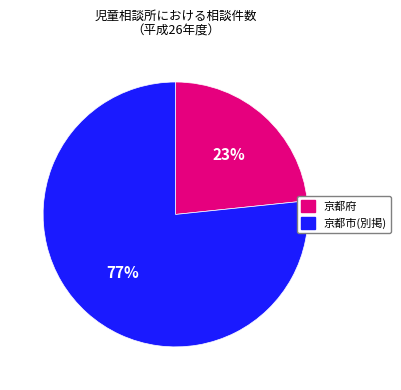

To the nearest percent, what percentage of the pie is 京都市(別掲)?

77%